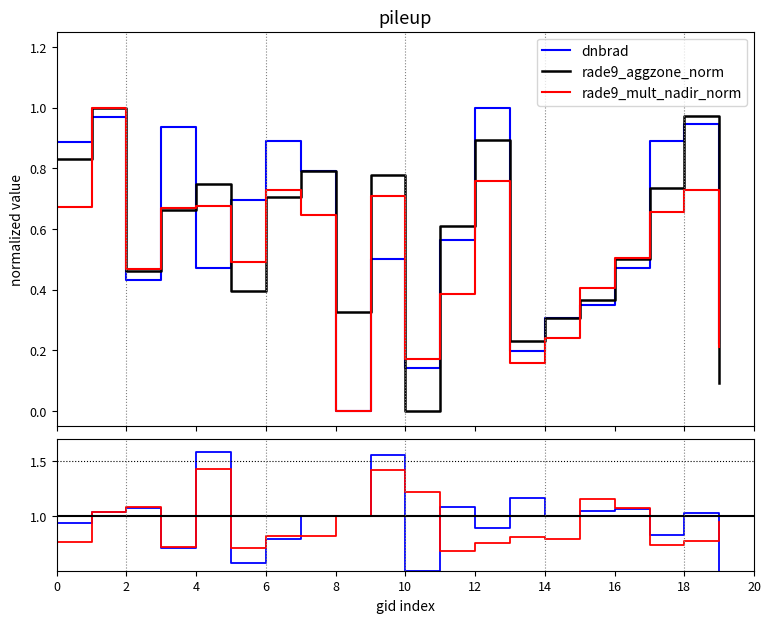

The value of rade9_mult_nadir_norm at 6 is 0.8. True or false?

True